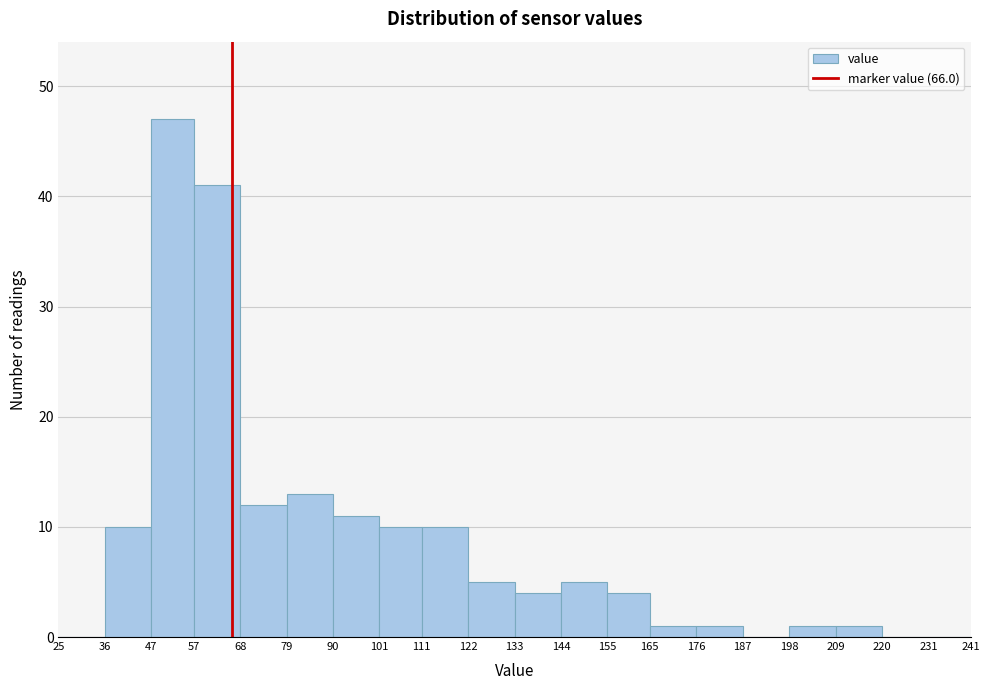

Reading left to right, transcribe this chart: for each bar, give the range it covers on the x-axis and its height. The values are not printed on the chart, so give them approximately, as read against the axis.

25 to 36: 0
36 to 47: 10
47 to 57: 47
57 to 68: 41
68 to 79: 12
79 to 90: 13
90 to 101: 11
101 to 111: 10
111 to 122: 10
122 to 133: 5
133 to 144: 4
144 to 155: 5
155 to 165: 4
165 to 176: 1
176 to 187: 1
187 to 198: 0
198 to 209: 1
209 to 220: 1
220 to 231: 0
231 to 241: 0